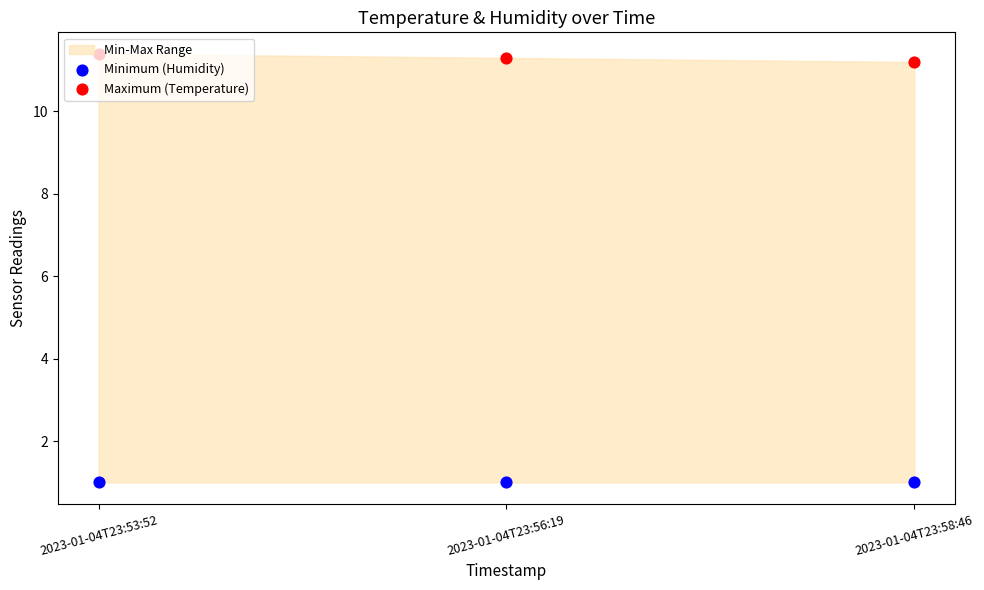

Which series contains the highest Y value?

Maximum (Temperature)